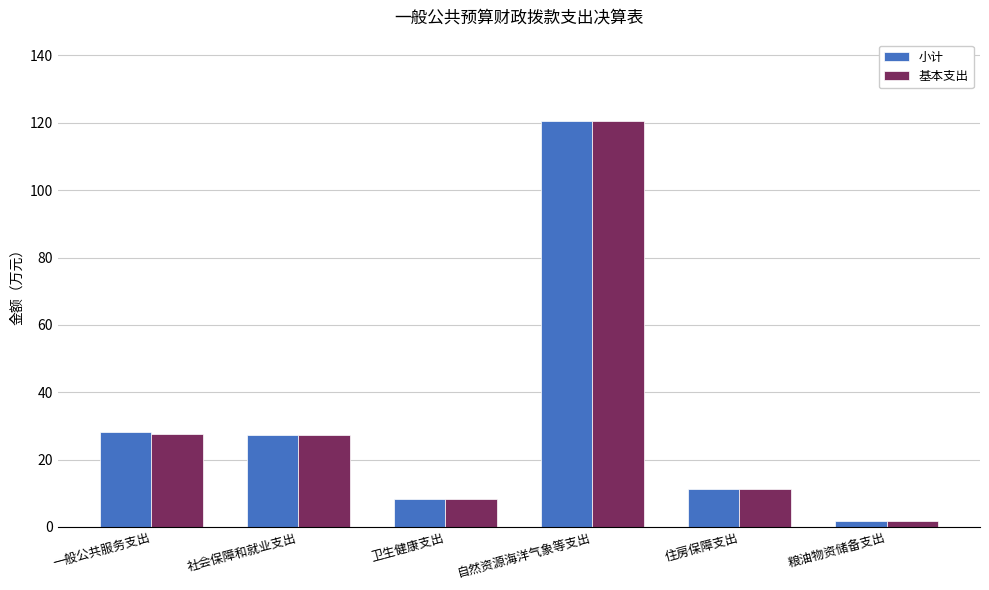

How many bars are there in total?

12